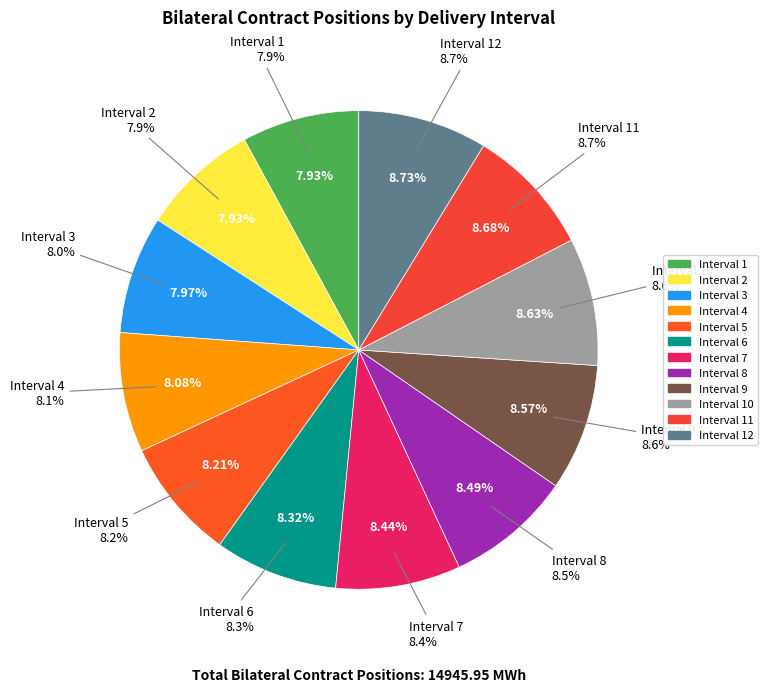

To the nearest percent, what portion does Interval 6 represent?

8%